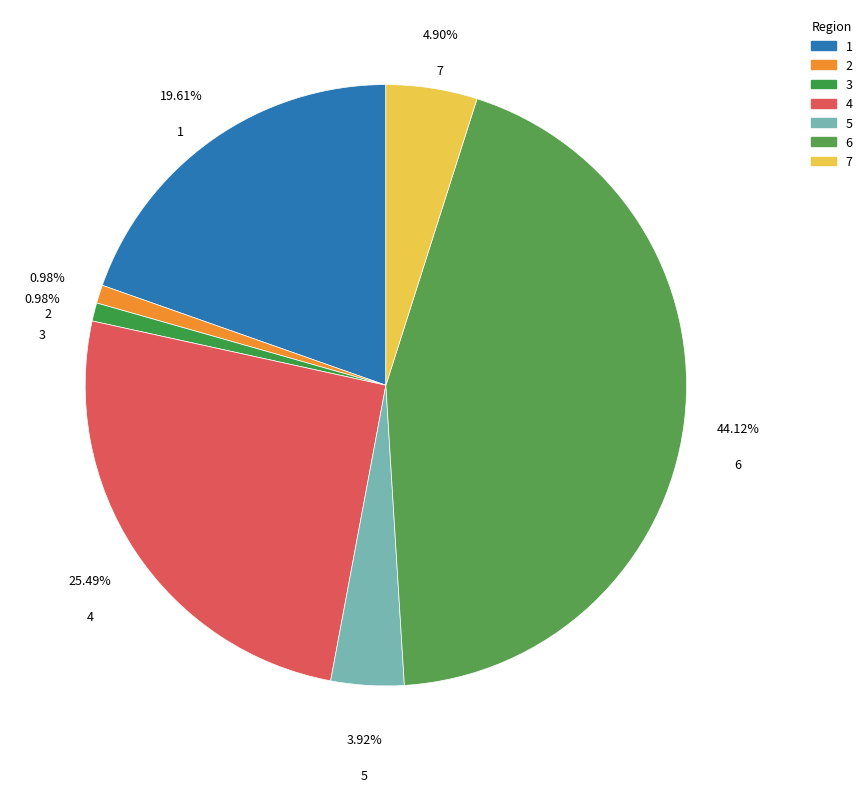

Is there a majority slice in this chart?

No